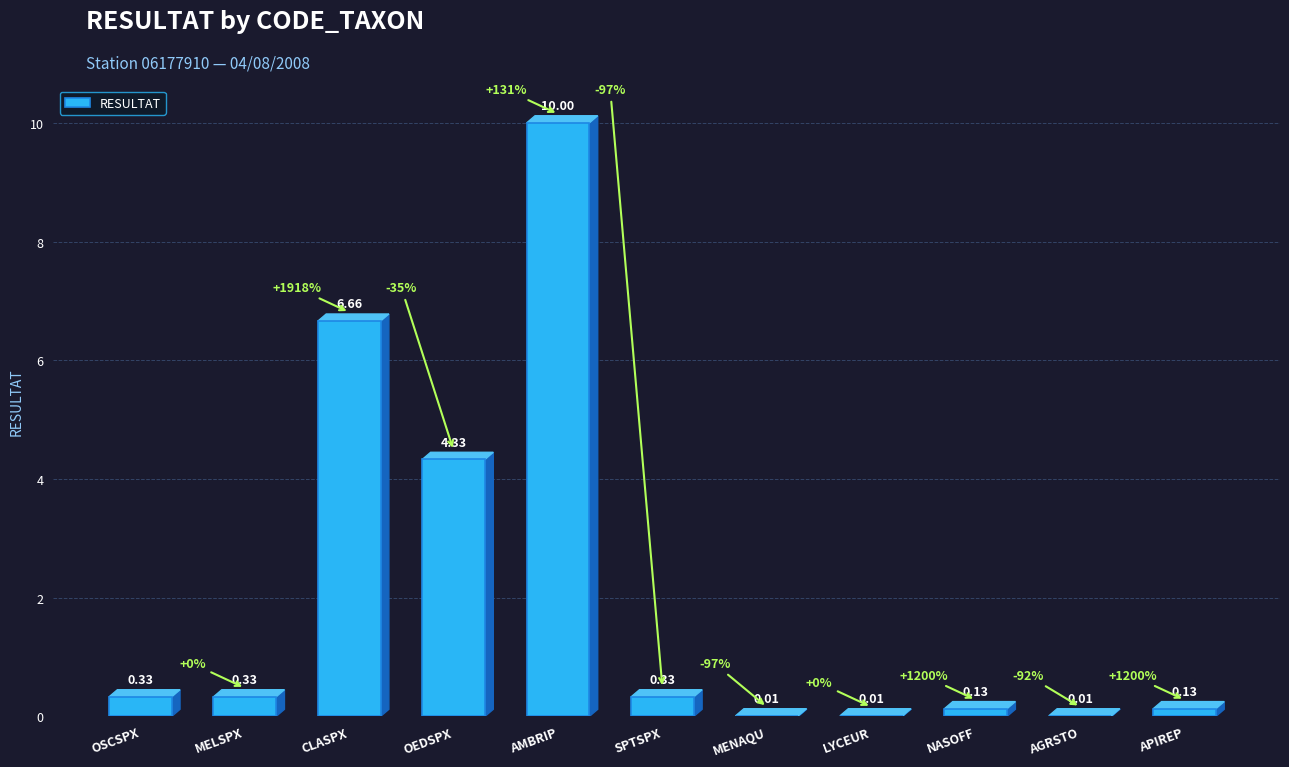

Where is the data nearest to the value 5?

OEDSPX